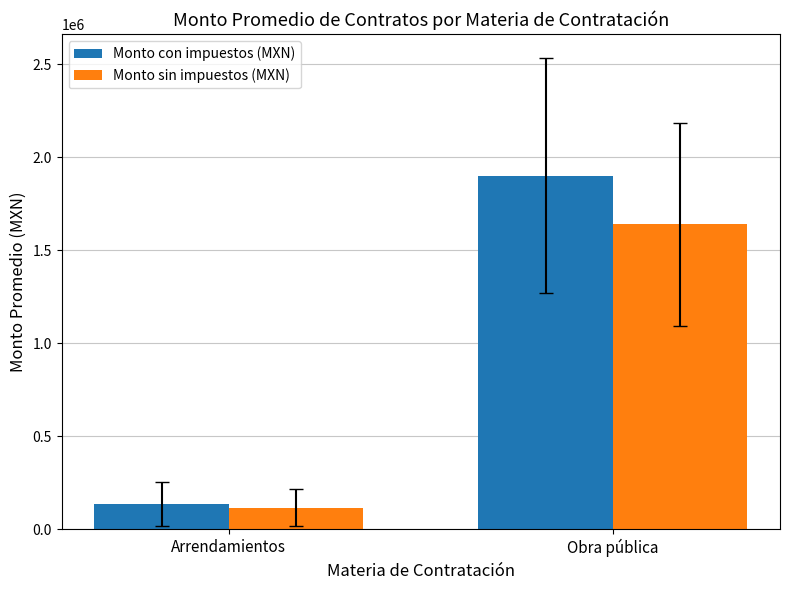

How many distinct data groups are displayed?

2